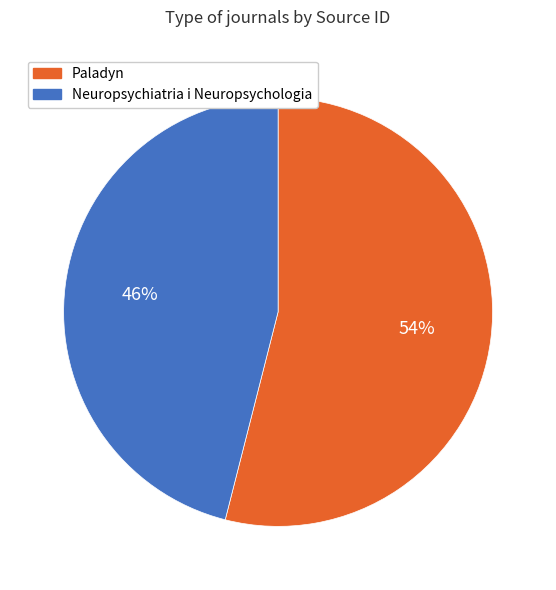

True or false: Neuropsychiatria i Neuropsychologia accounts for 54% of the total.

False